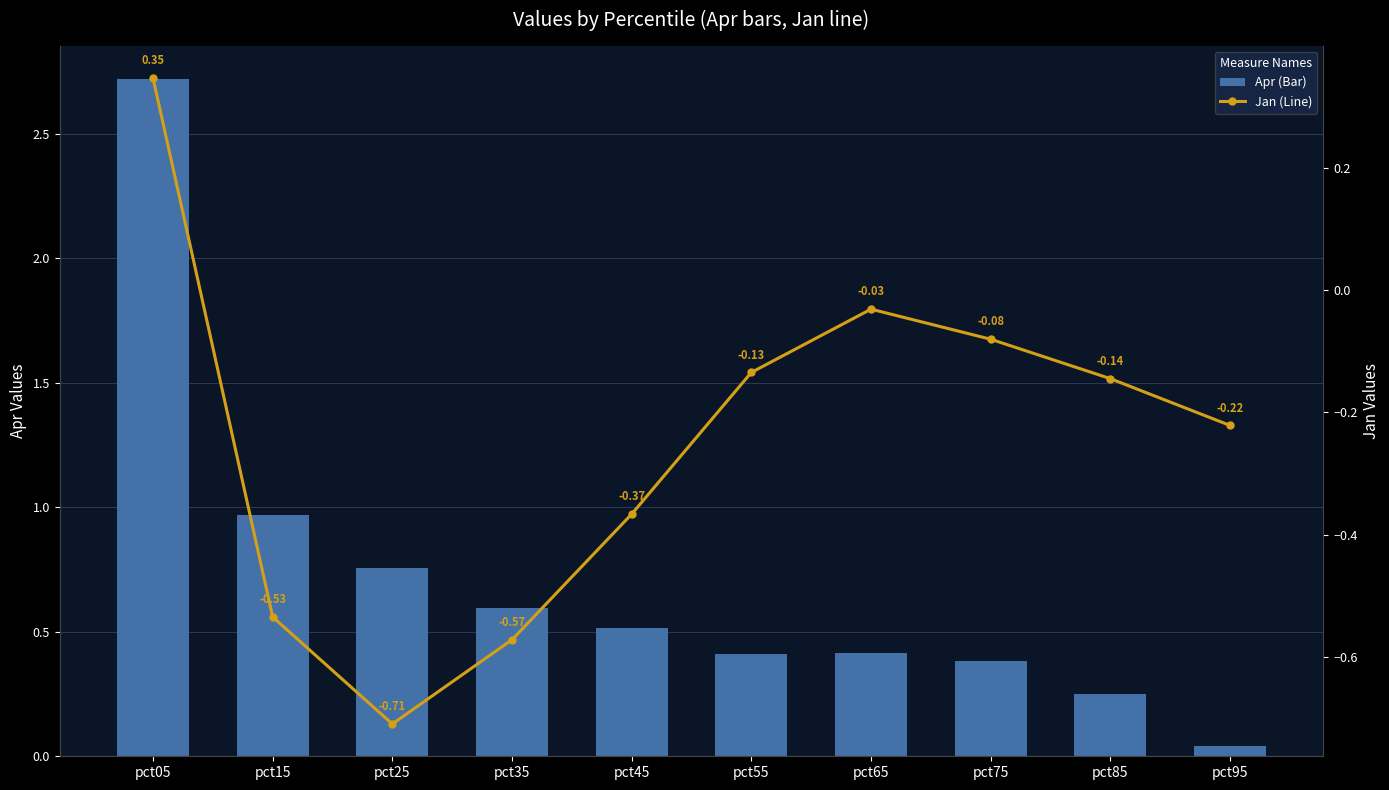

What is the sum of all Apr (Bar) values?

7.1